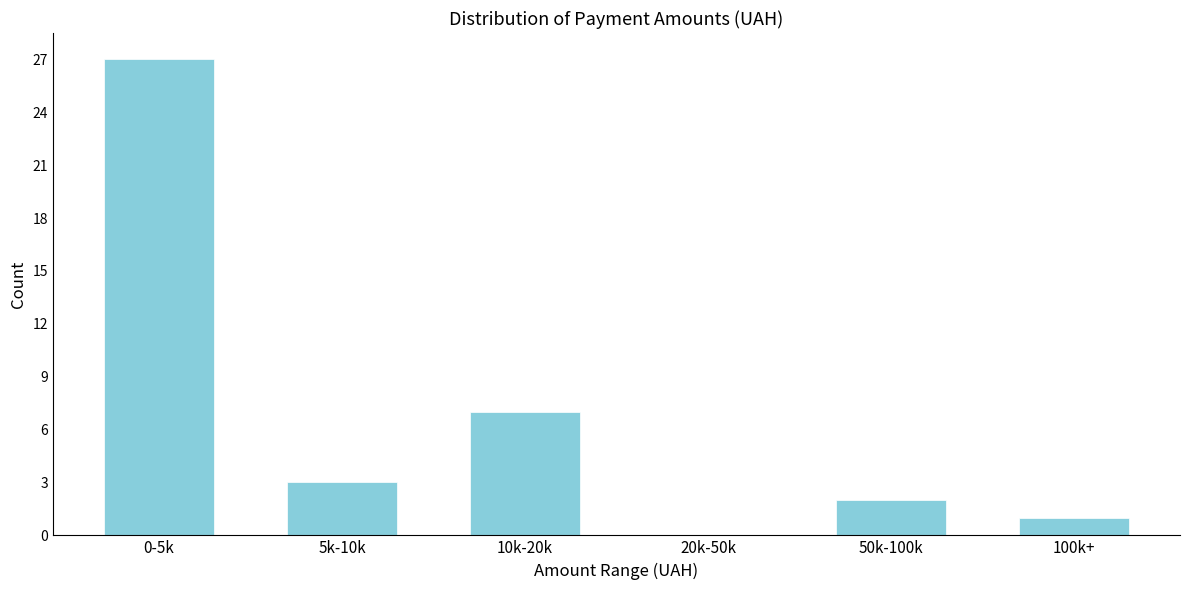

Reading left to right, extract all data points from this chart.

0-5k=27	5k-10k=3	10k-20k=7	20k-50k=0	50k-100k=2	100k+=1